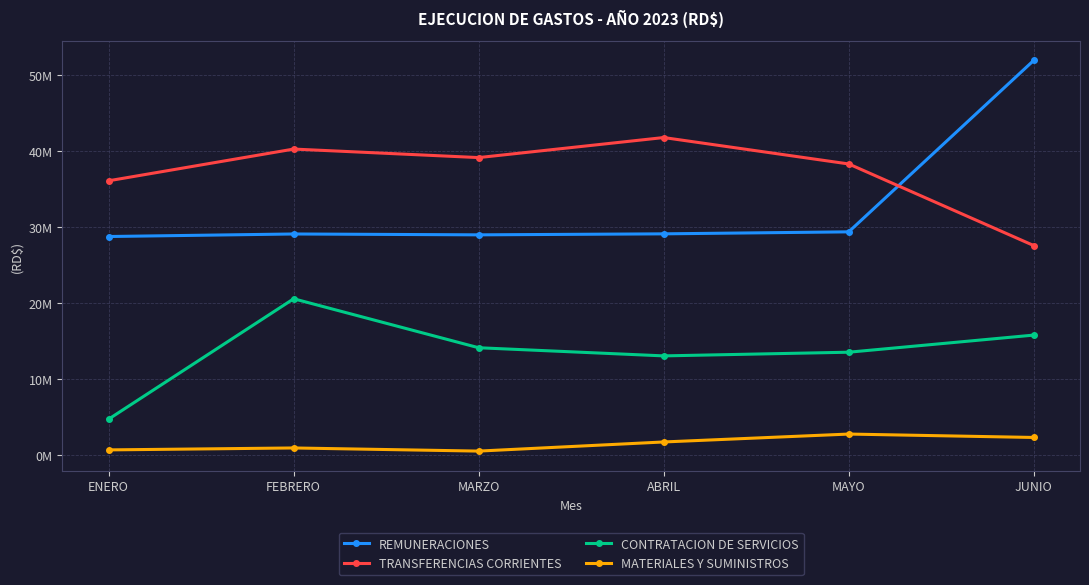

Does the chart have visible grid lines?

Yes